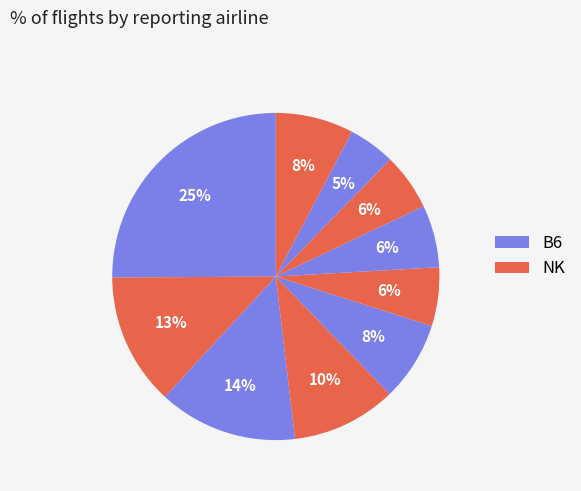

Does any single category account for the majority?

No